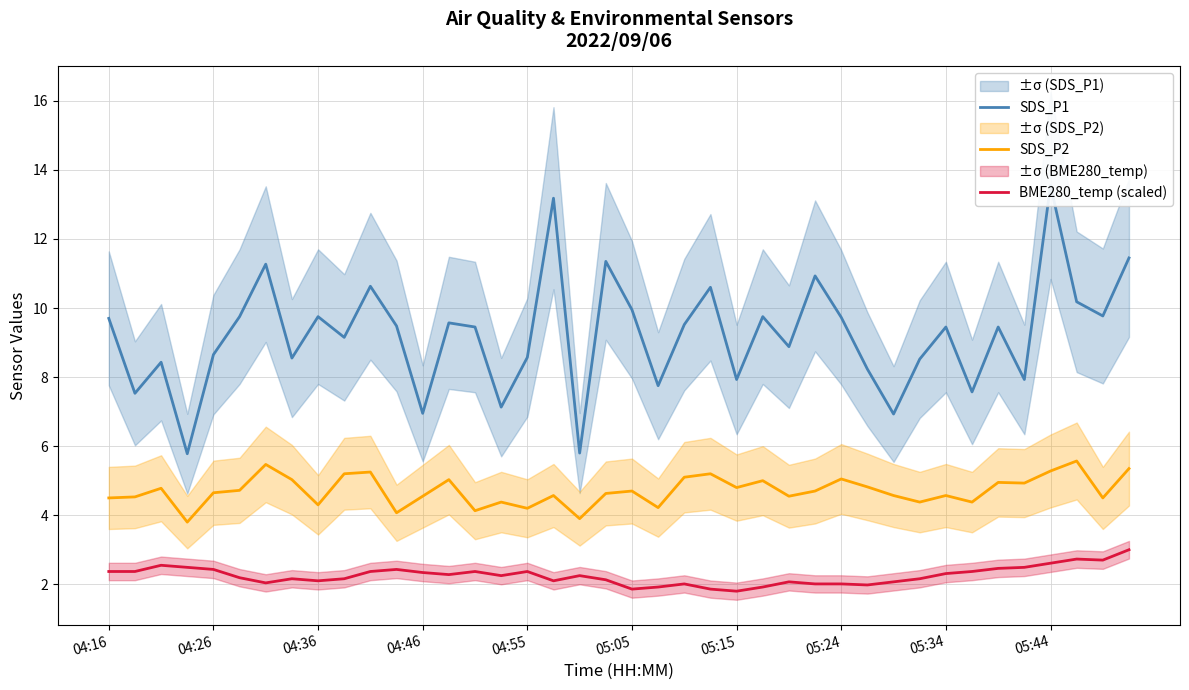

Is it true that SDS_P2 equals 4.5 at 04:16?

True